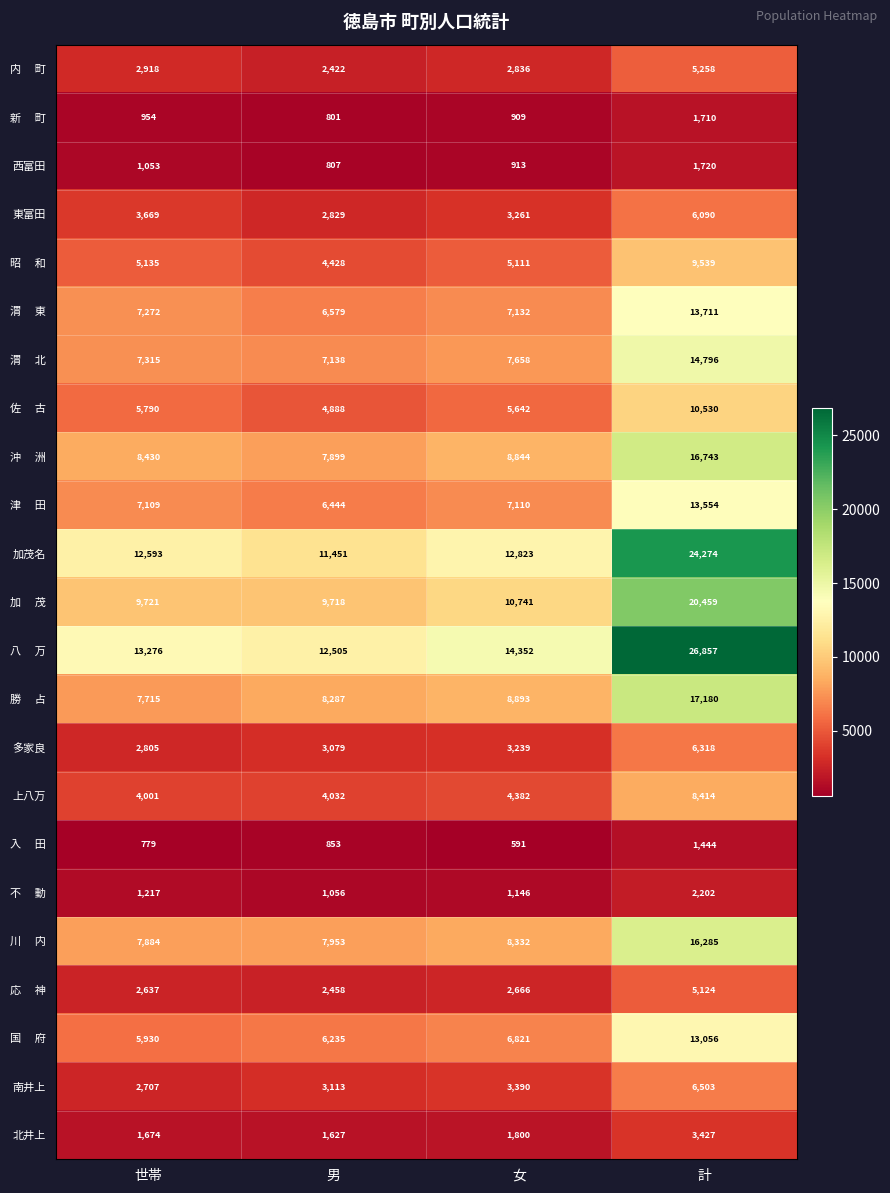

How many series are shown in this chart?

23